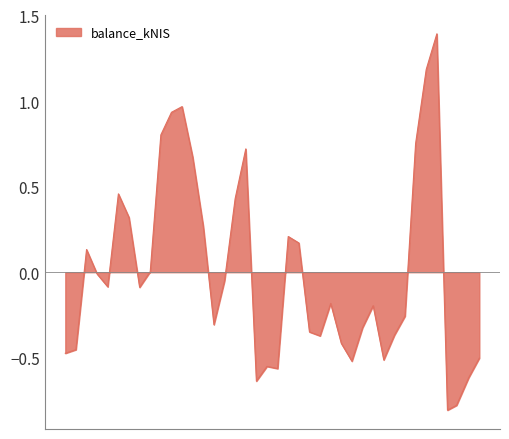

What is the smallest value displayed?

-0.8